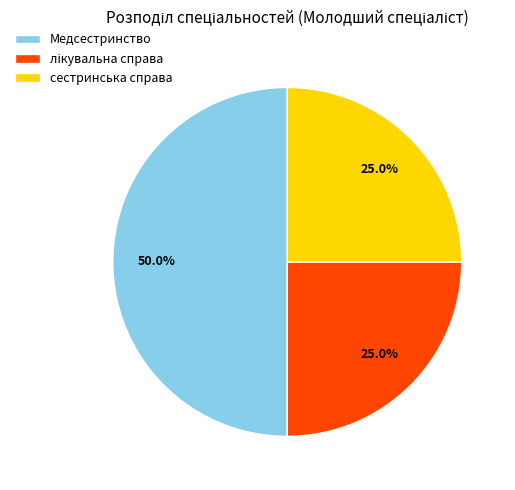

What is the ratio of the value at Медсестринство to the value at сестринська справа?

2.0